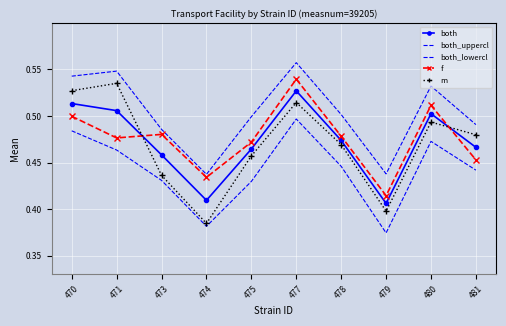

At which label does both_uppercl reach its peak?

477